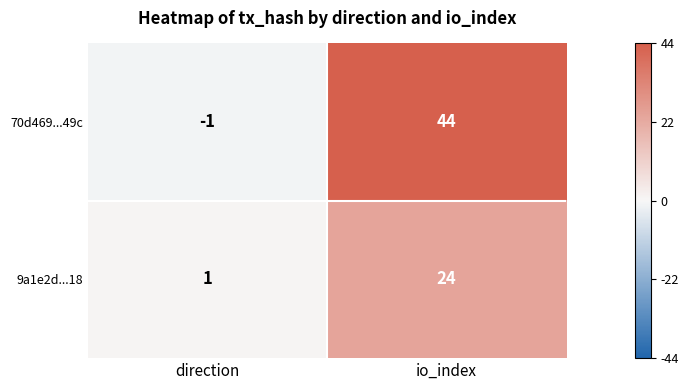

List the series in order of their overall mean, highest first.

70d469...49c, 9a1e2d...18